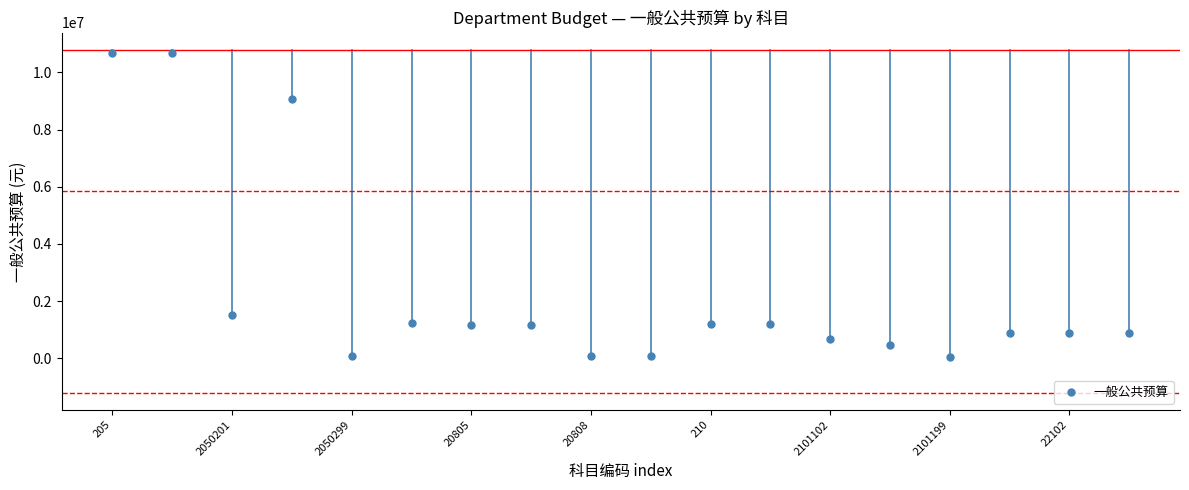

What is the range of Y values (max minus min)?

10633188.9